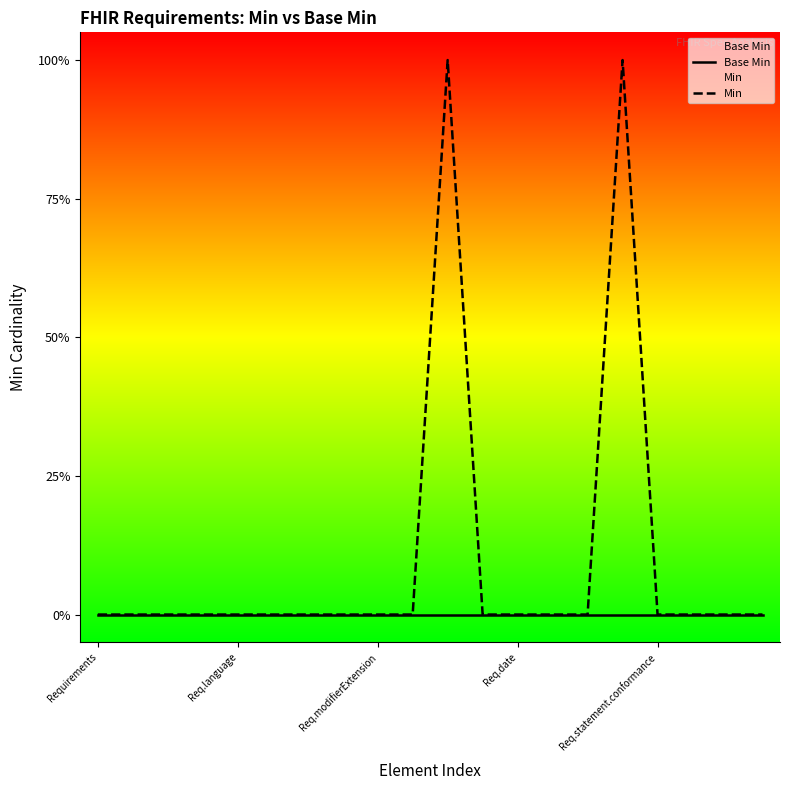

Which series has the largest total across all categories?

Min